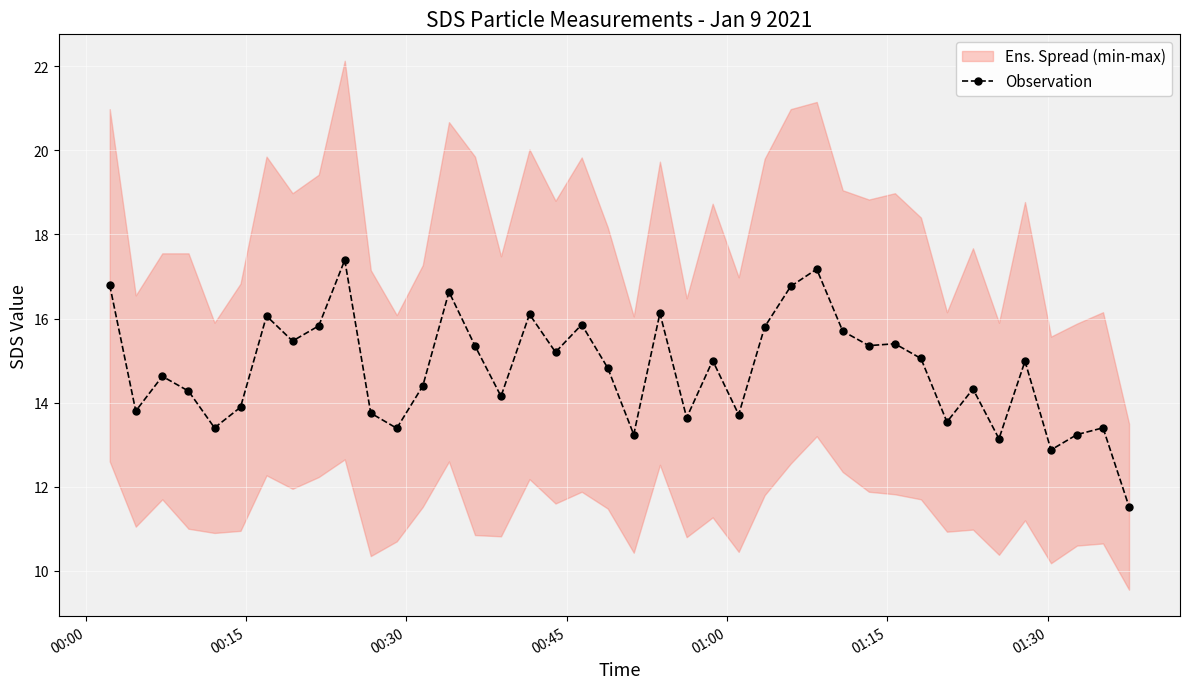

What is the value of the Observation point at the 35th from the left?

13.1